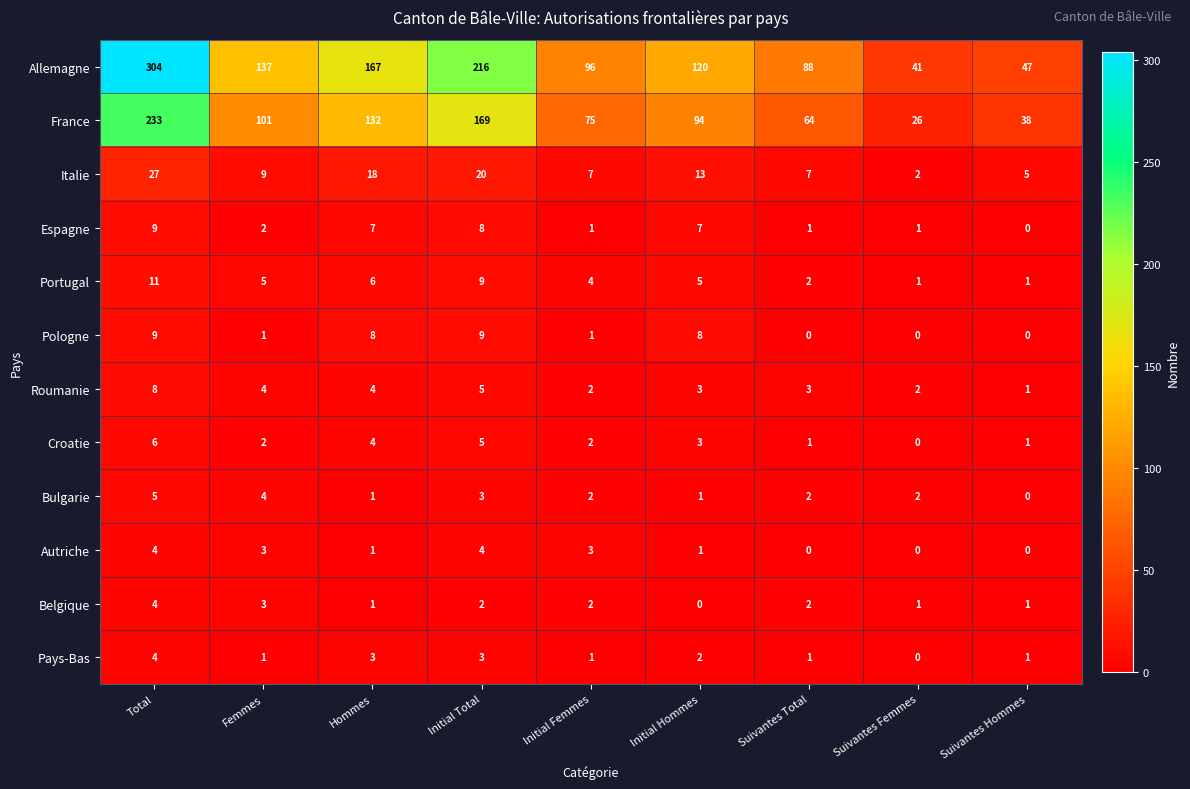

What is the spread (max minus min) of values at Total?

300